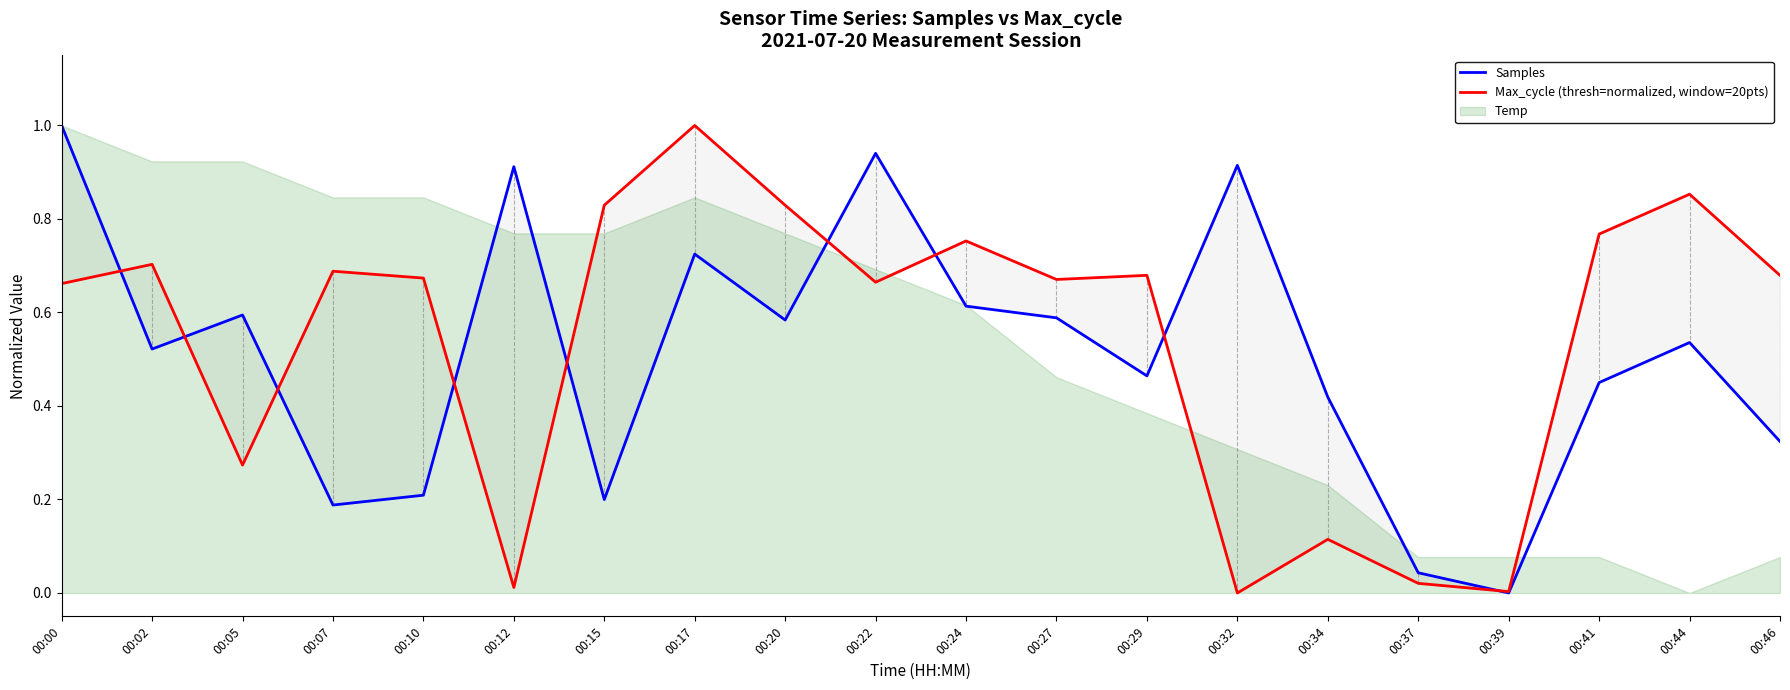

What is the maximum value for Samples?

1.0